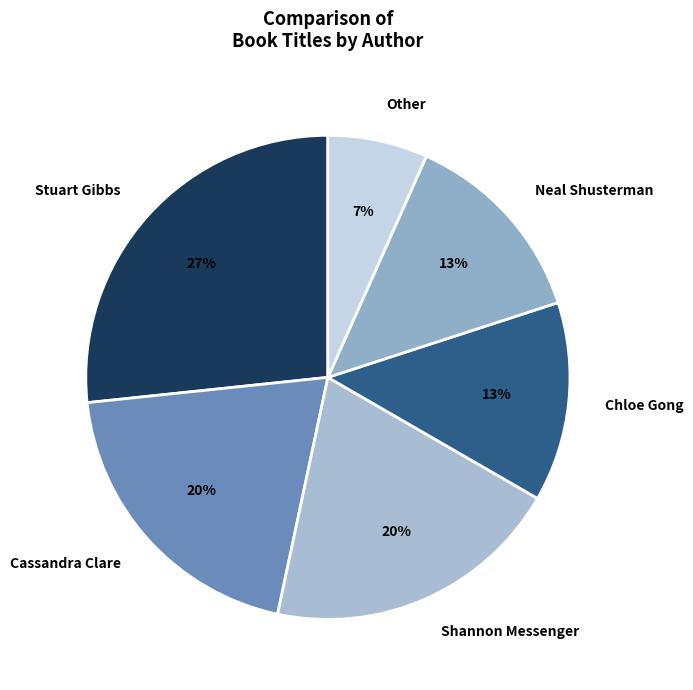

Which has a higher value, Neal Shusterman or Cassandra Clare?

Cassandra Clare